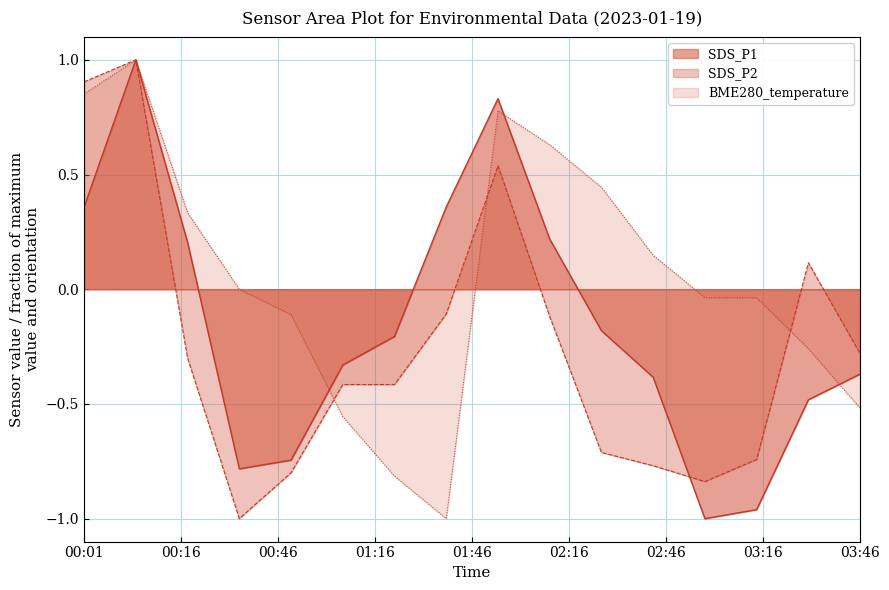

What position from the right is 03:31?

2